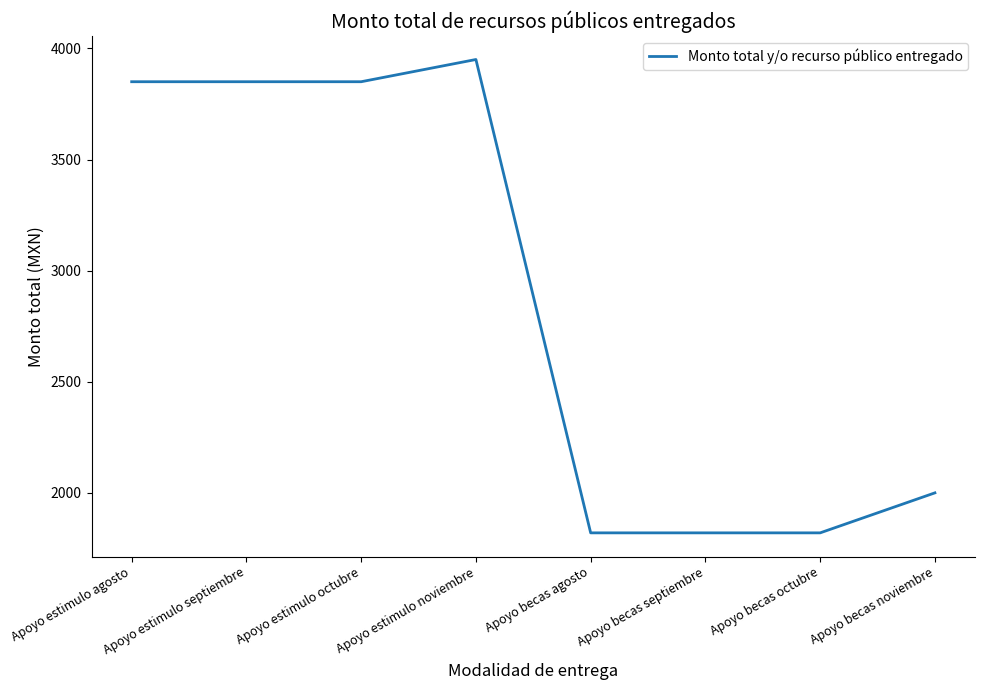

Reading left to right, extract all data points from this chart.

3850	3850	3850	3950	1820	1820	1820	2000